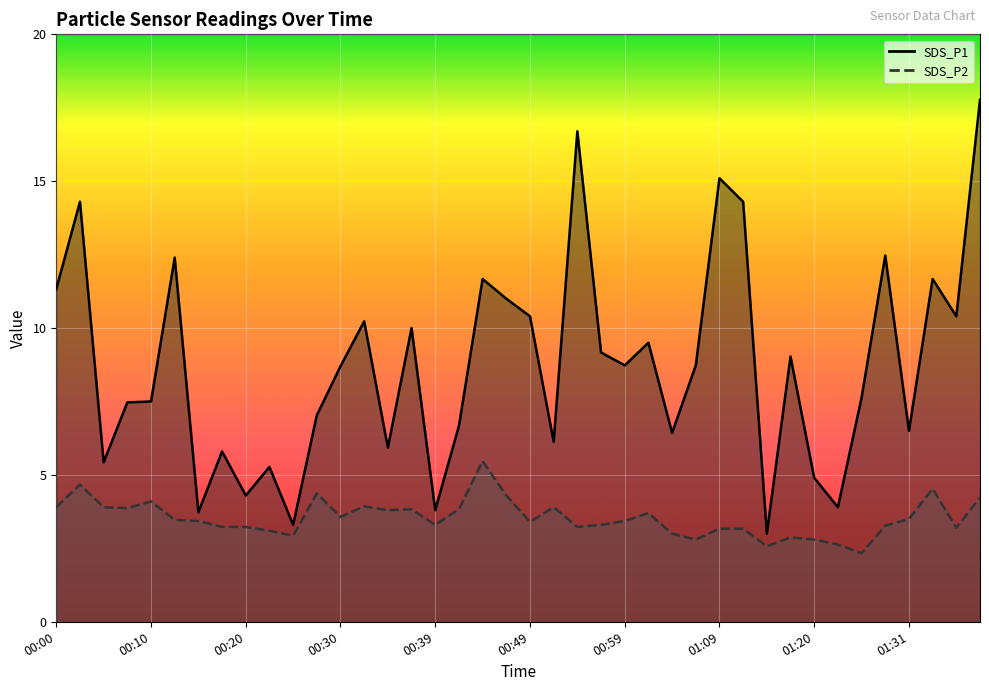

Which series changed the most between 00:27 and 00:52?

SDS_P1